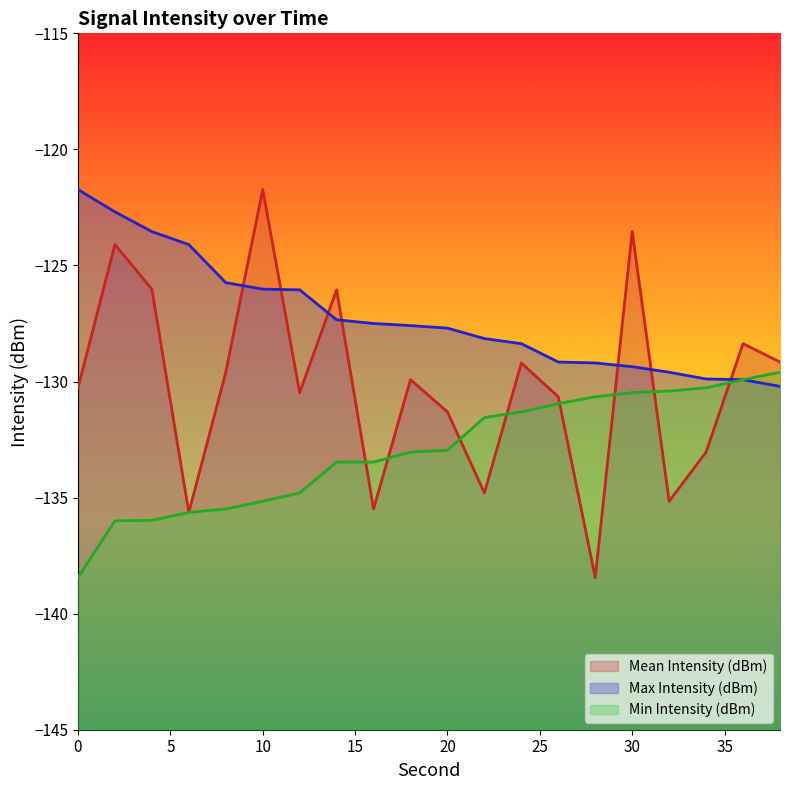

Which series ends up on top after the final intersection of Max Intensity (dBm) and Mean Intensity (dBm)?

Mean Intensity (dBm)